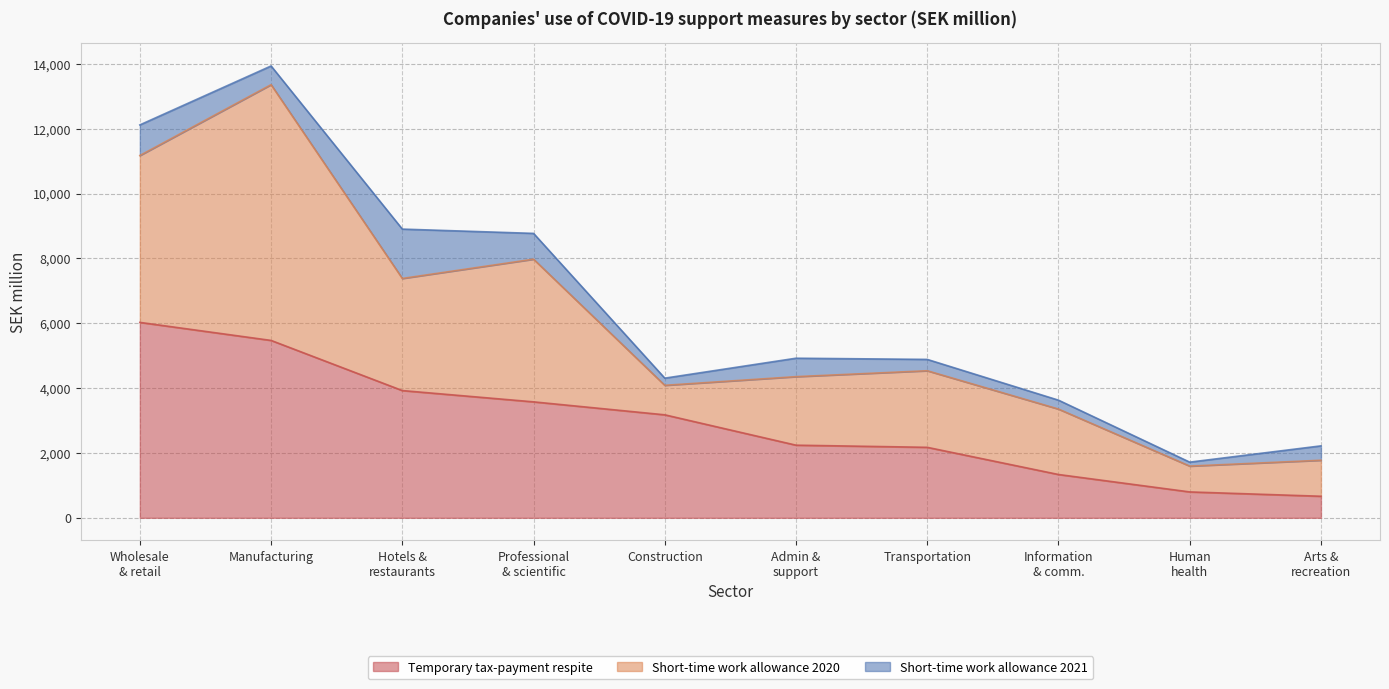

What is the minimum value for Short-time work allowance 2021?

121.8